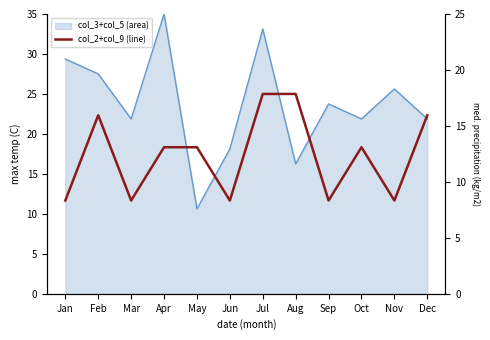

What is the value of the 11th point from the left?

11.7